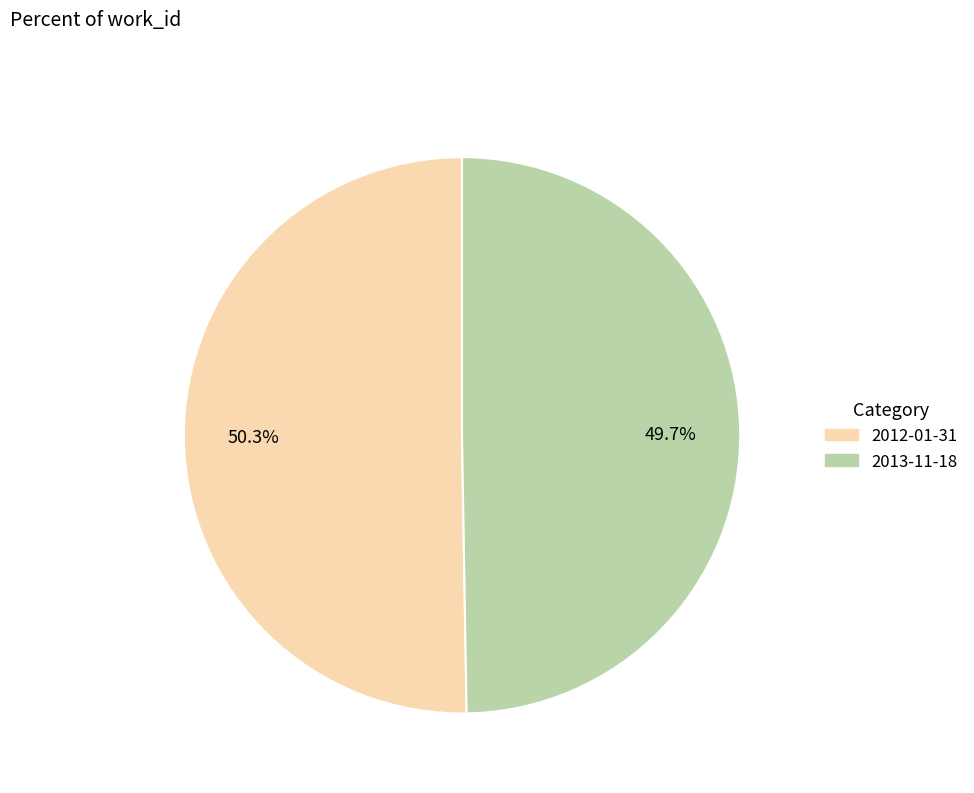

The 2013-11-18 slice represents 39% of the pie. True or false?

False